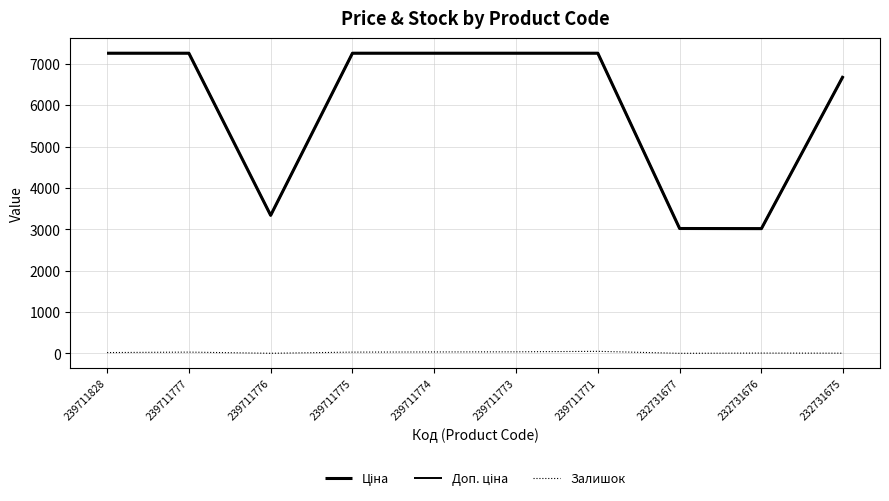

Which category has the lowest value in the Ціна series?

232731676